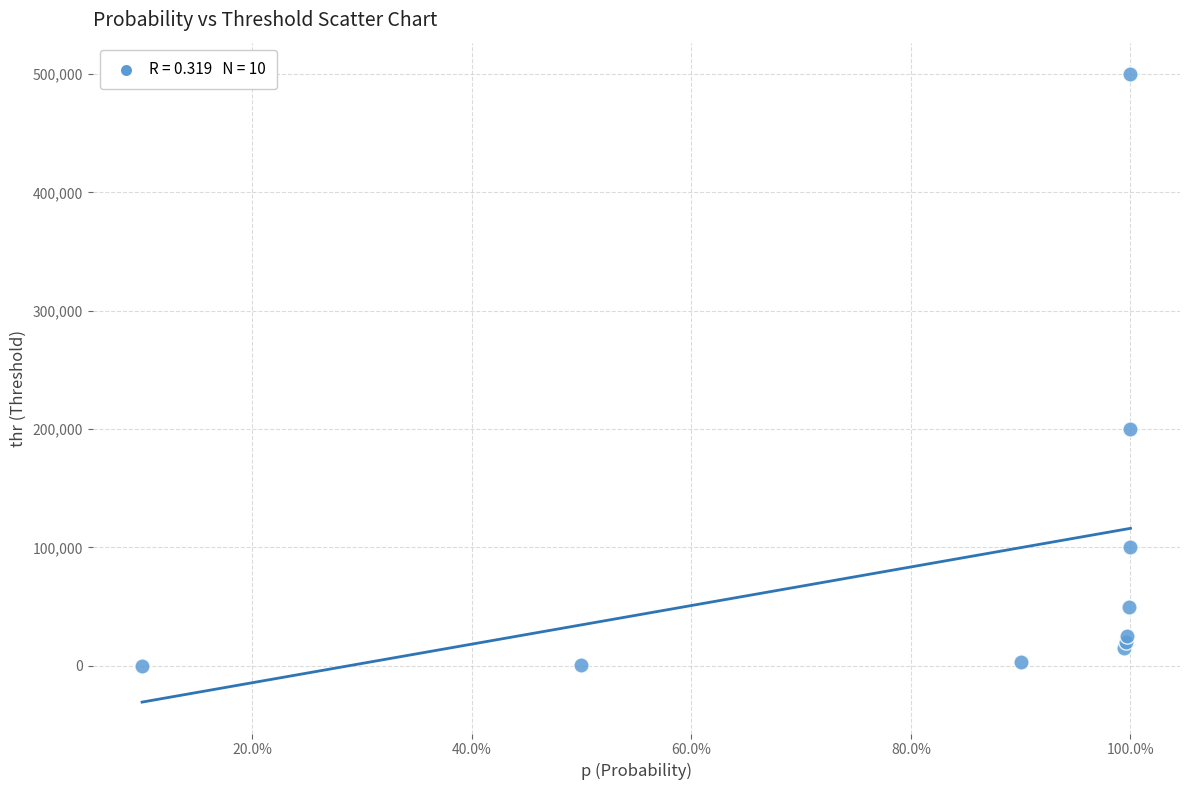

What Y value in the scatter plot is closest to 250063?

200000.0